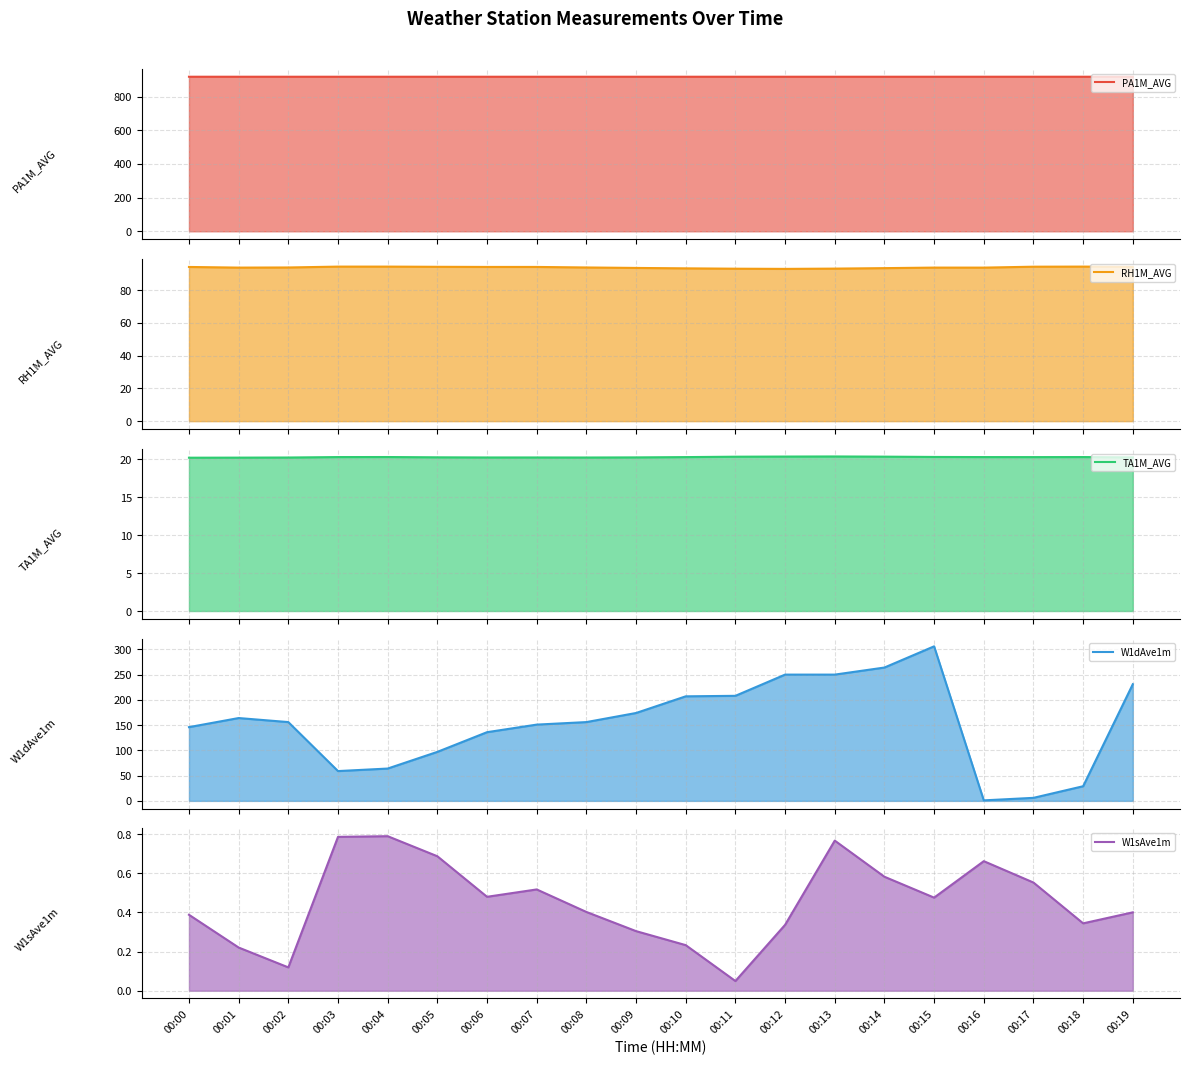

What is the total value across all series at 00:19?

1263.9